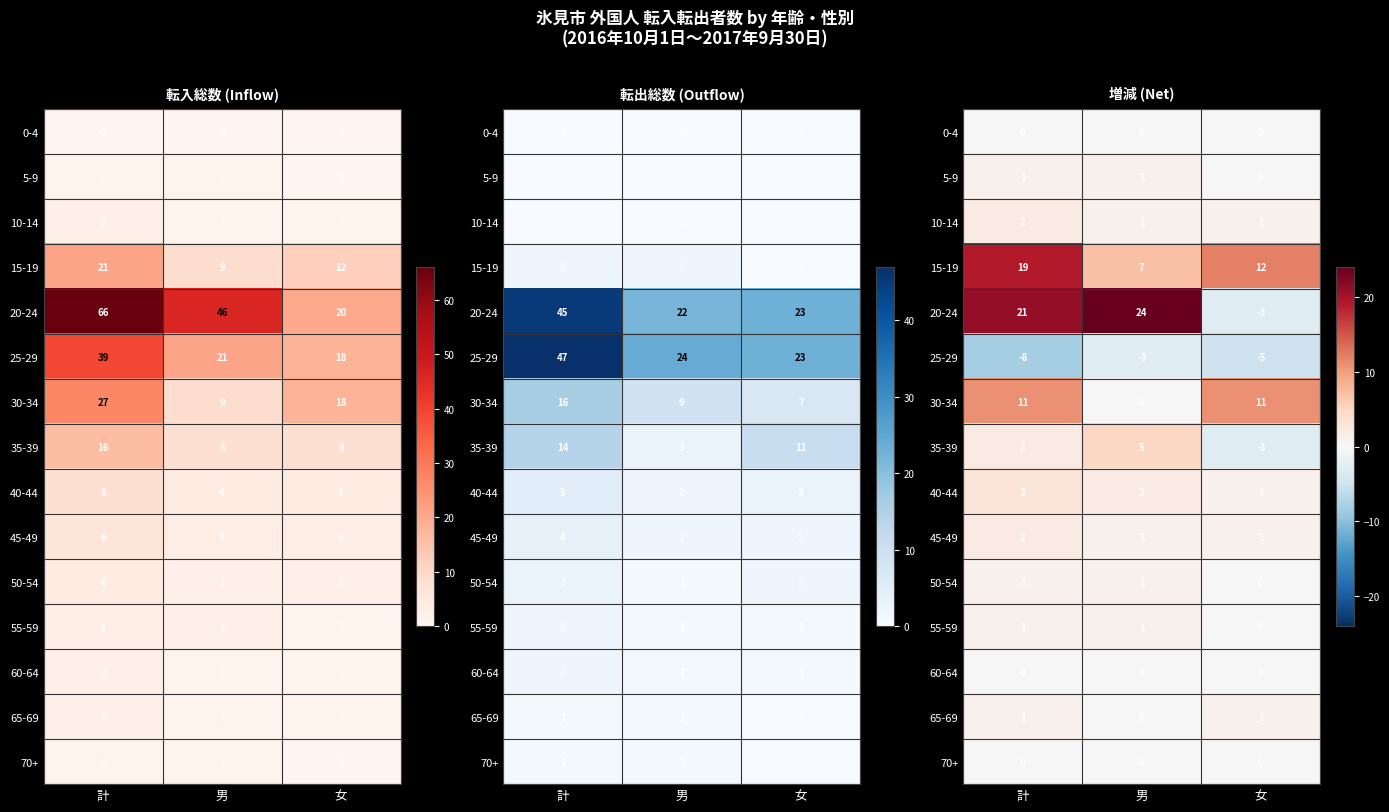

The value of 55-59 at 計 is 2. True or false?

False